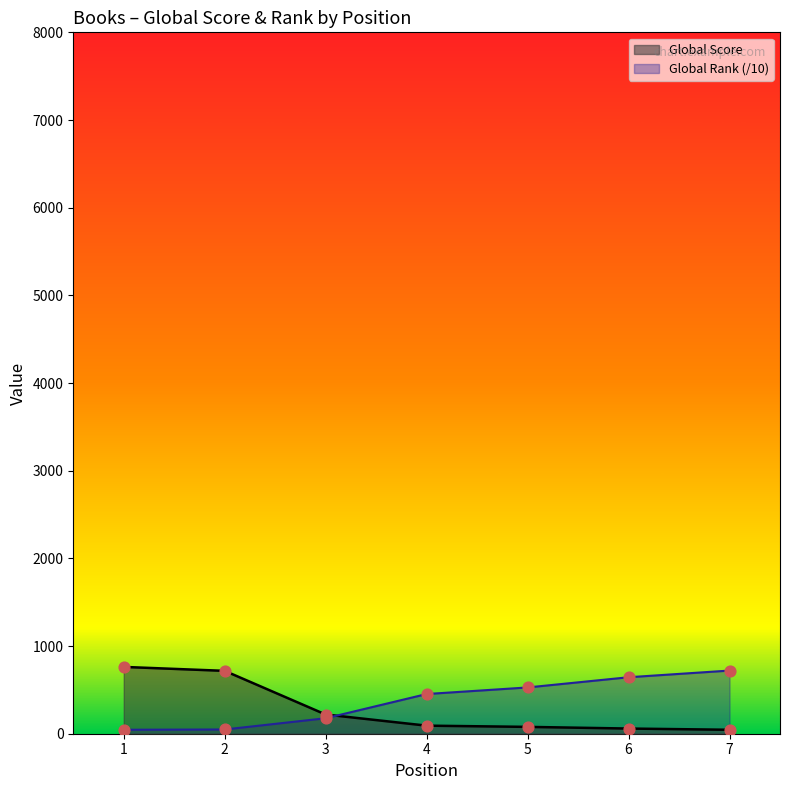

Which series reaches the maximum Y coordinate?

Global Score